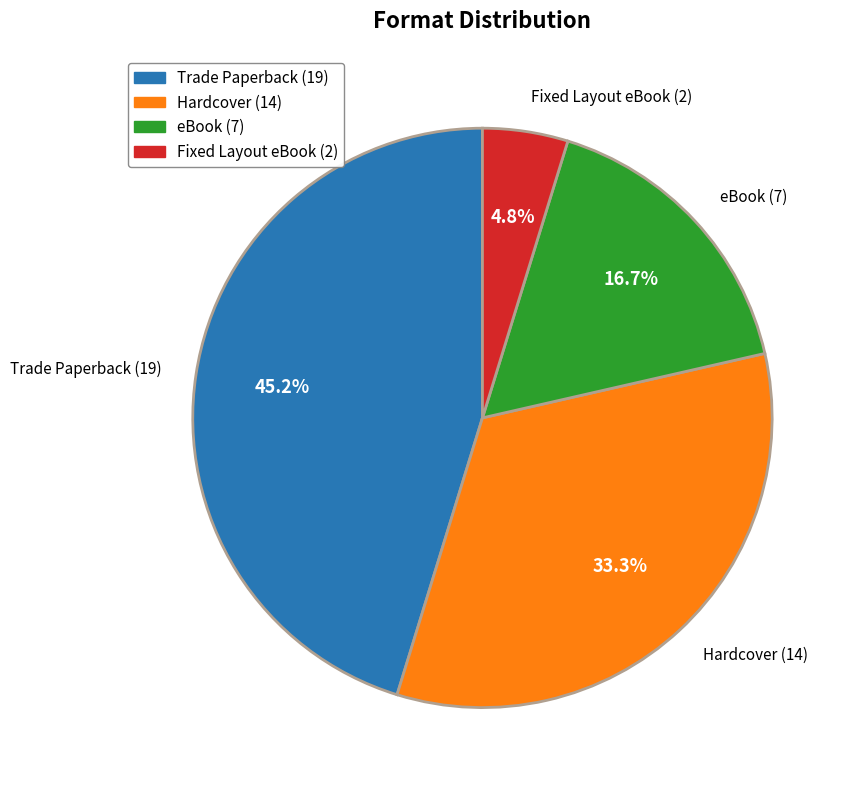

How many slices are in this pie chart?

4